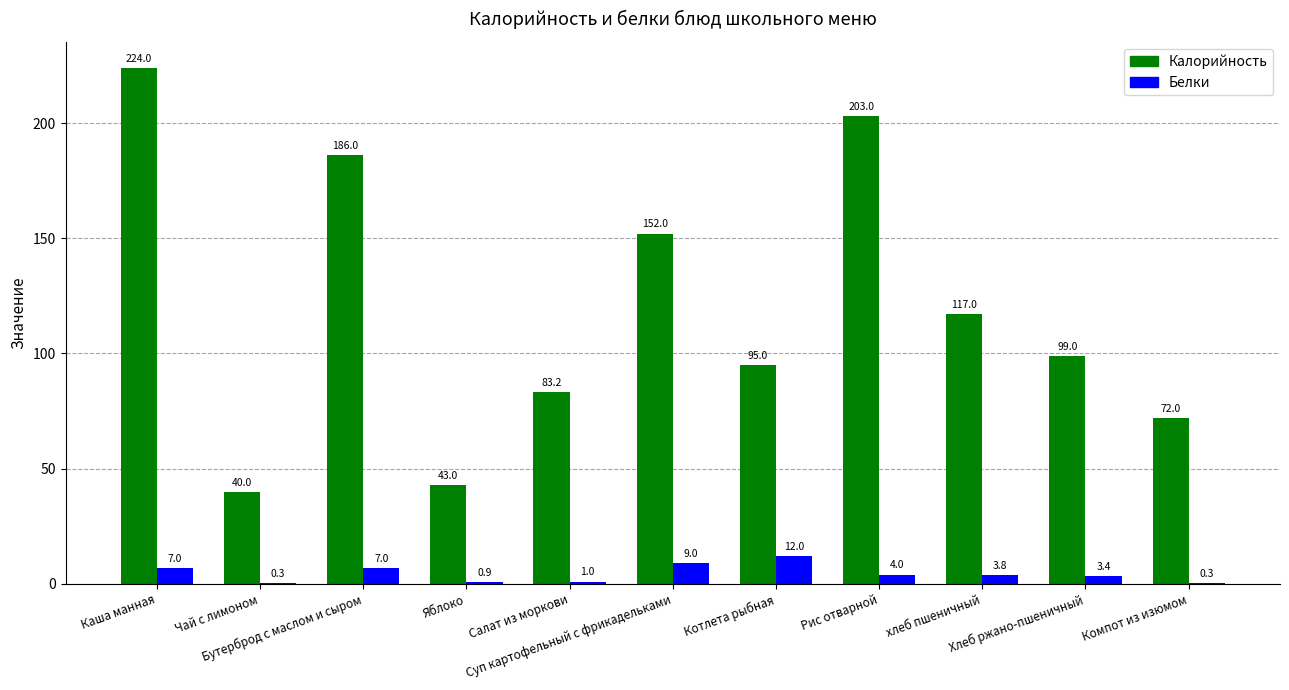

What is the maximum value for Калорийность?

224.0